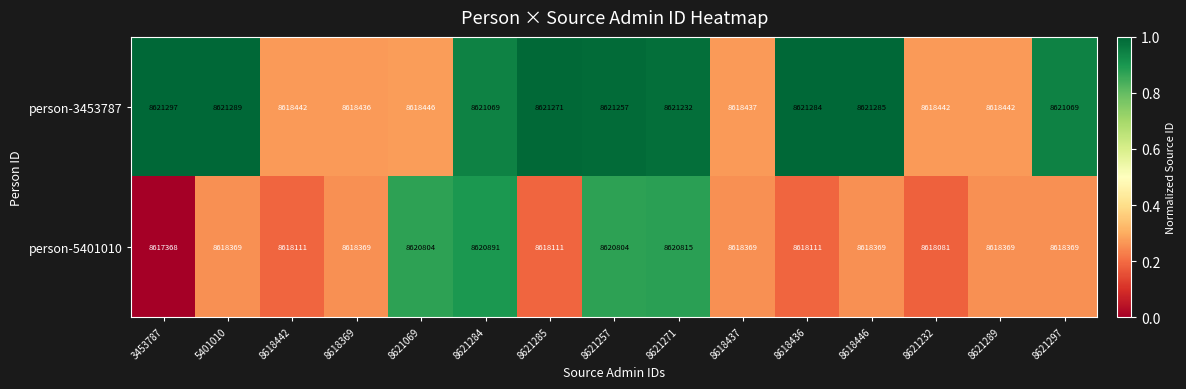

At which category does the chart reach its peak across all series?

3453787